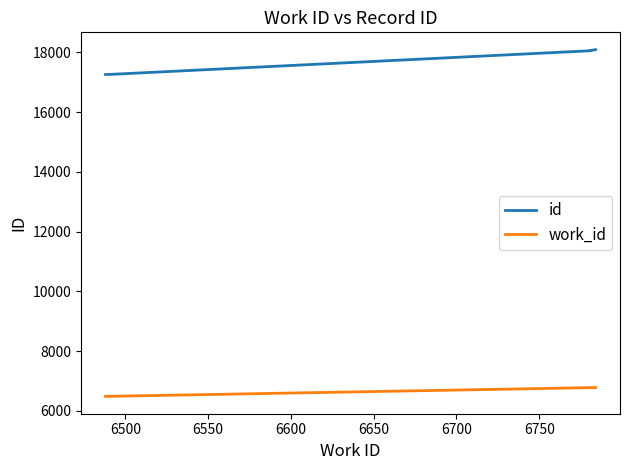

Is the value of id at 6500 greater than the value of work_id at 6800?

Yes